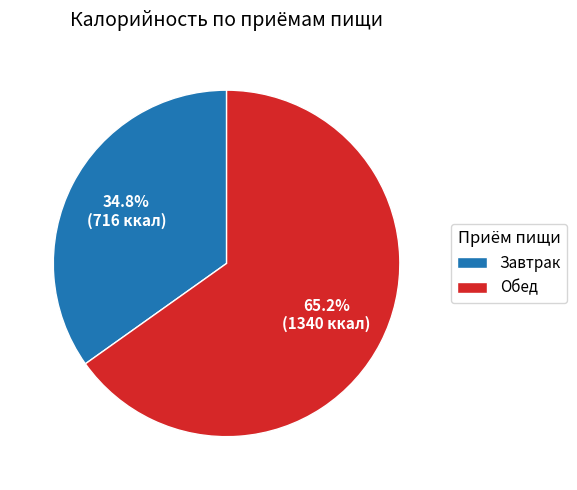

Is there any slice that represents more than half of the pie?

Yes